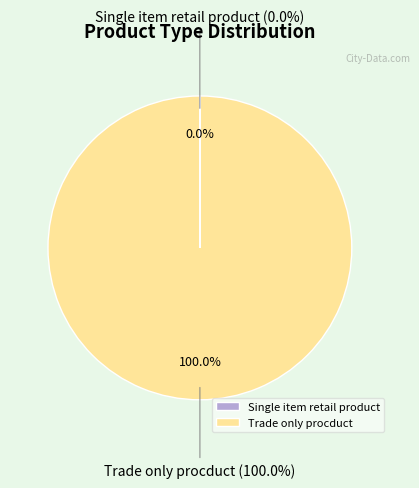

What is the total percentage of Single item retail product and Trade only procduct?

100.0%